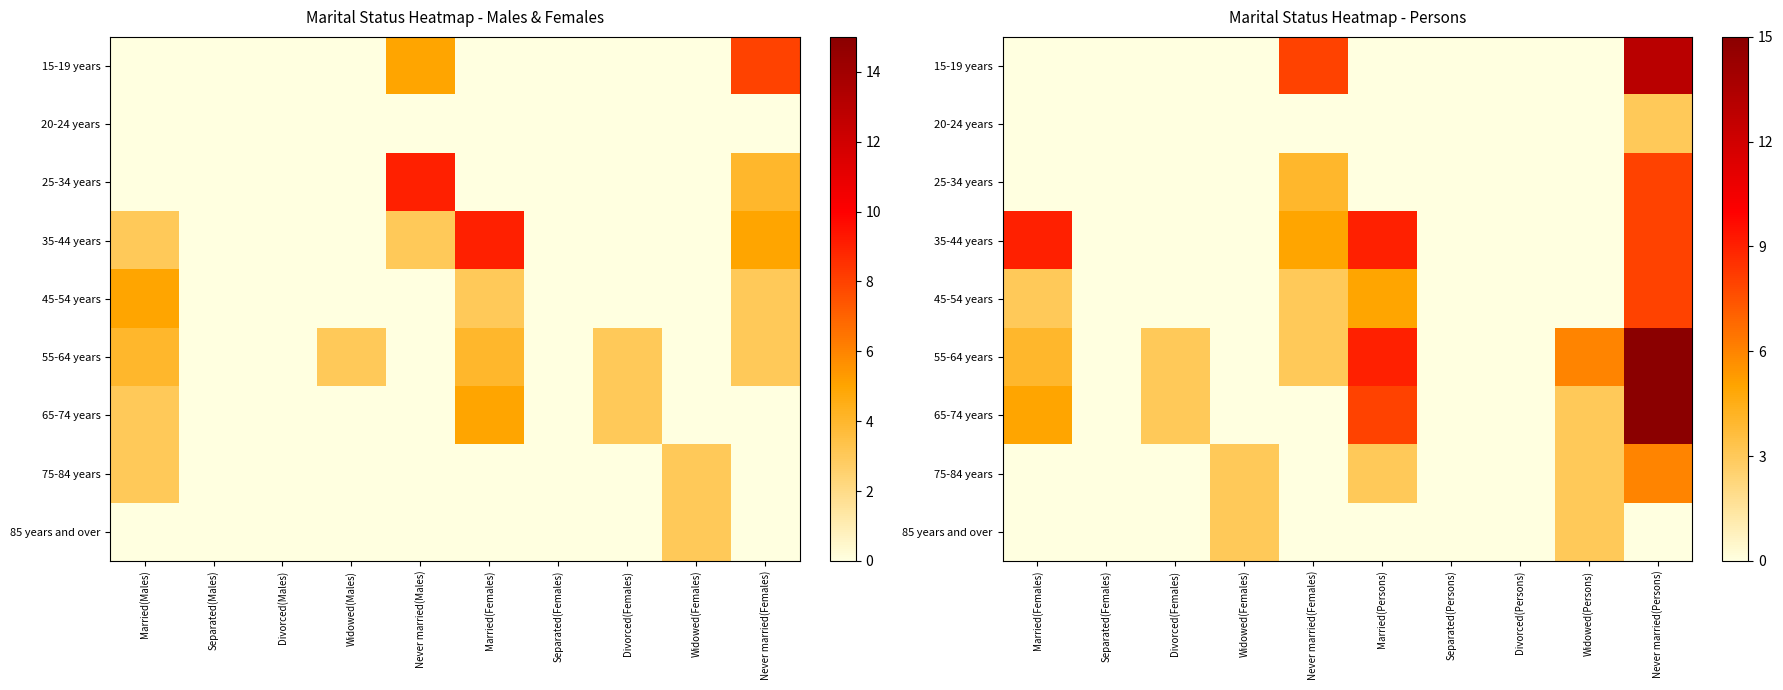

The 55-64 years series shows 0 at Separated(Persons). True or false?

True